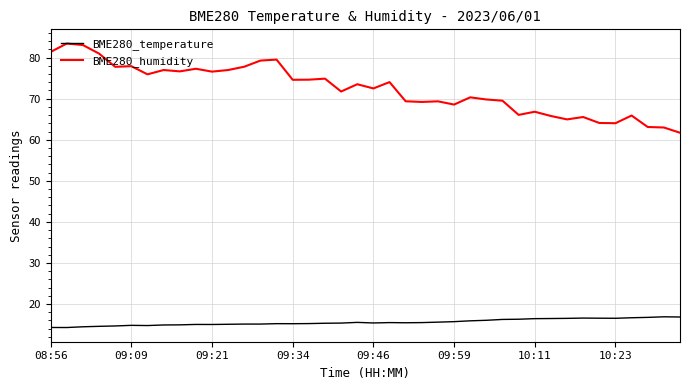

List the series in order of their peak value, lowest first.

BME280_temperature, BME280_humidity